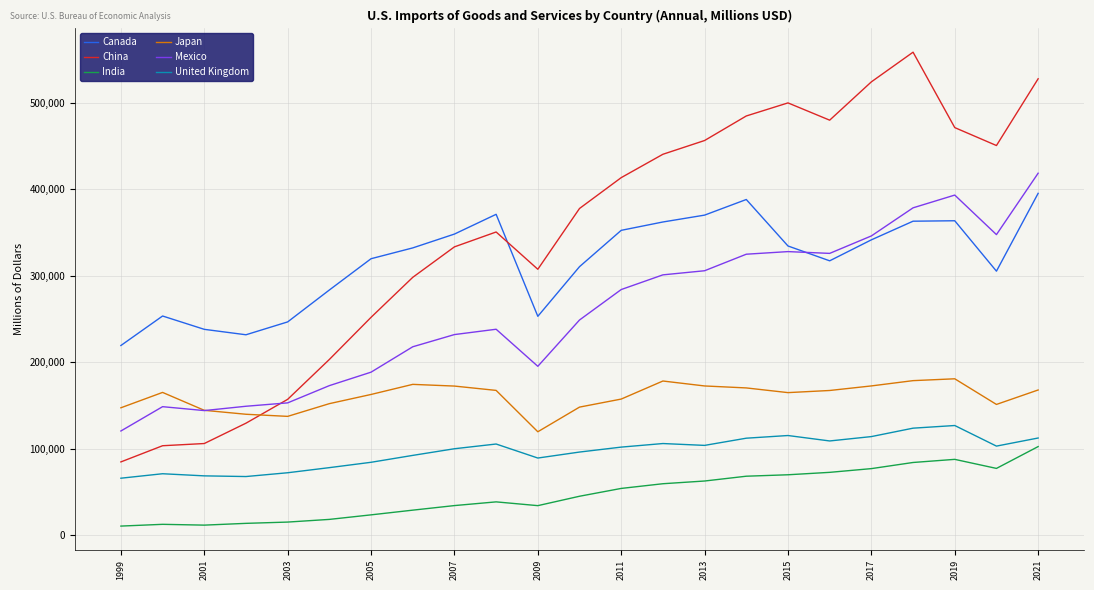

Which series has the largest range (max minus min)?

China